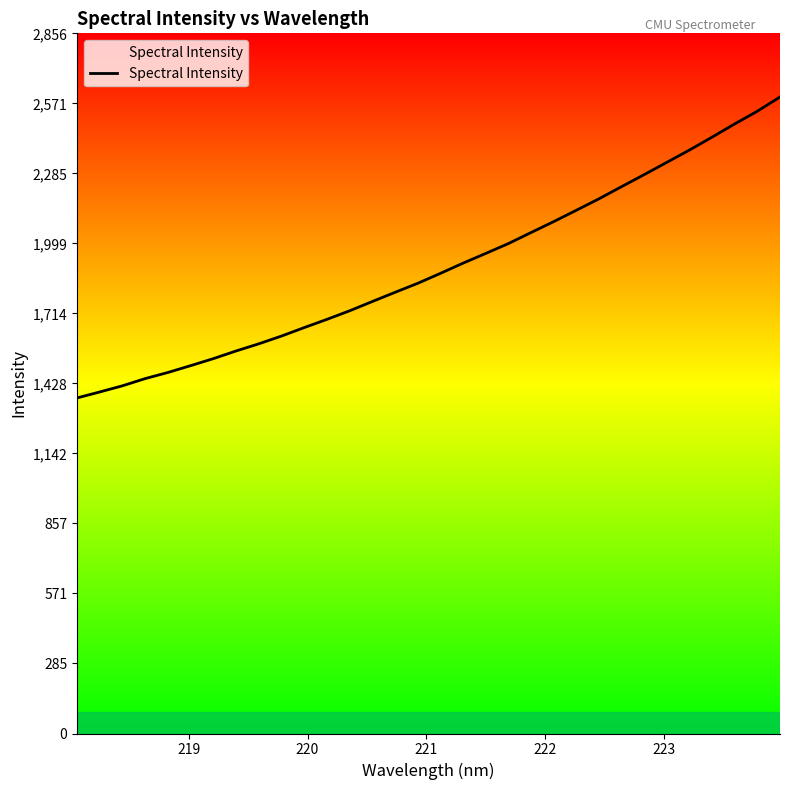

Count the number of data series in this chart.

1